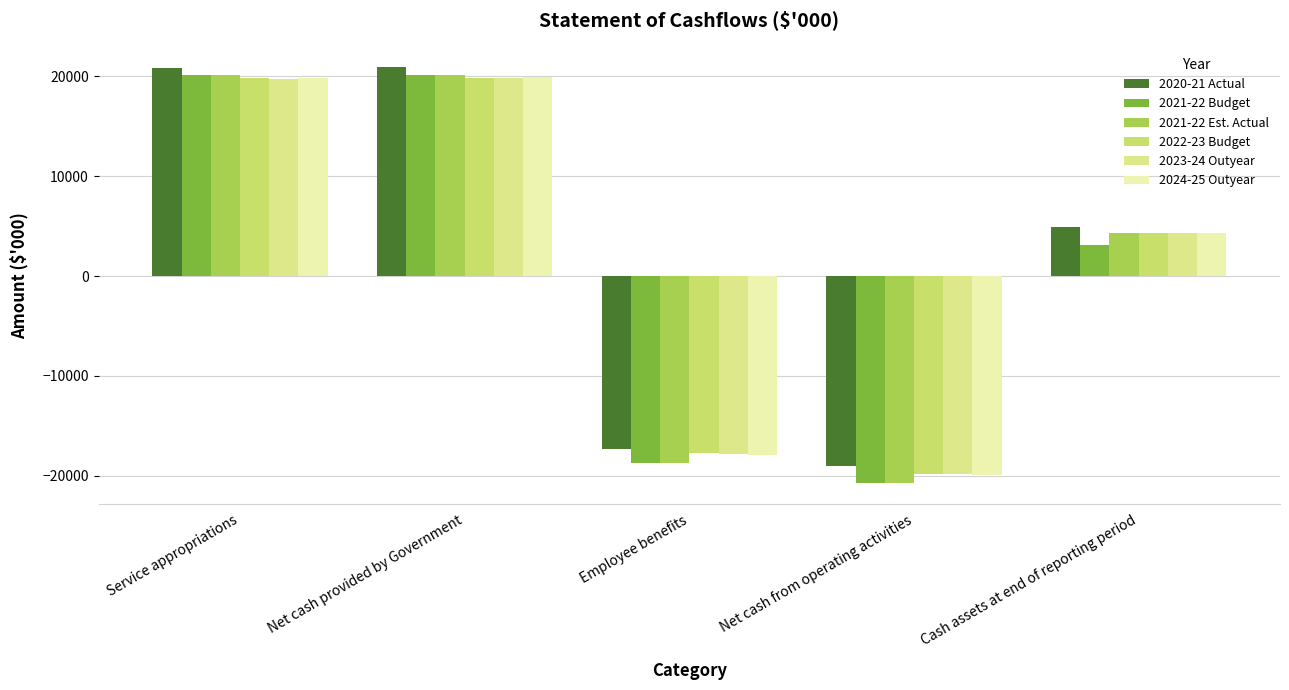

Are the bars grouped side by side (vs. stacked)?

Yes